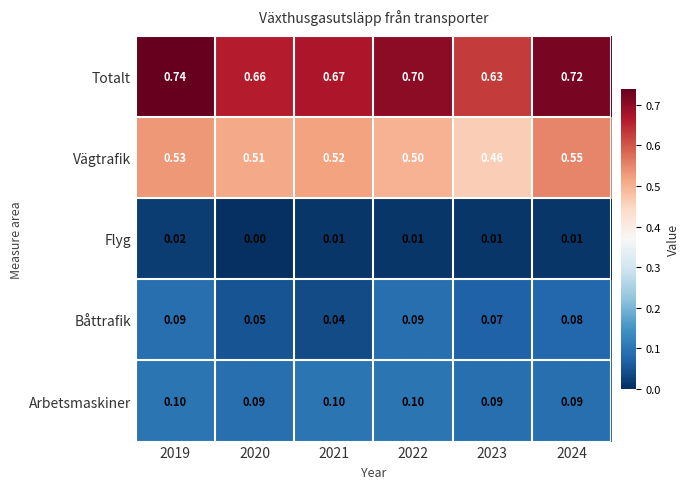

At 2021, list the series in order from smallest to largest.

Flyg, Båttrafik, Arbetsmaskiner, Vägtrafik, Totalt